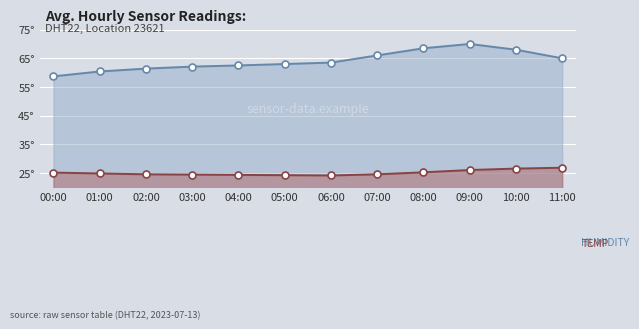

At which label is humidity closest to 64?

06:00